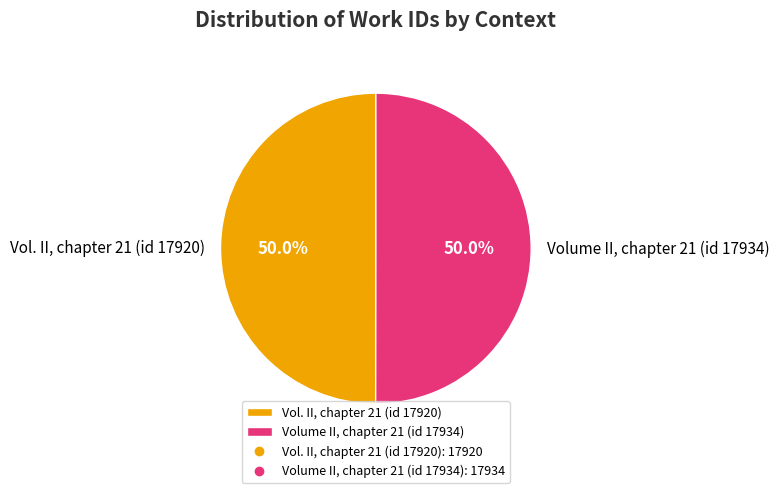

To the nearest percent, what percentage of the pie is Vol. II, chapter 21 (id 17920)?

50%